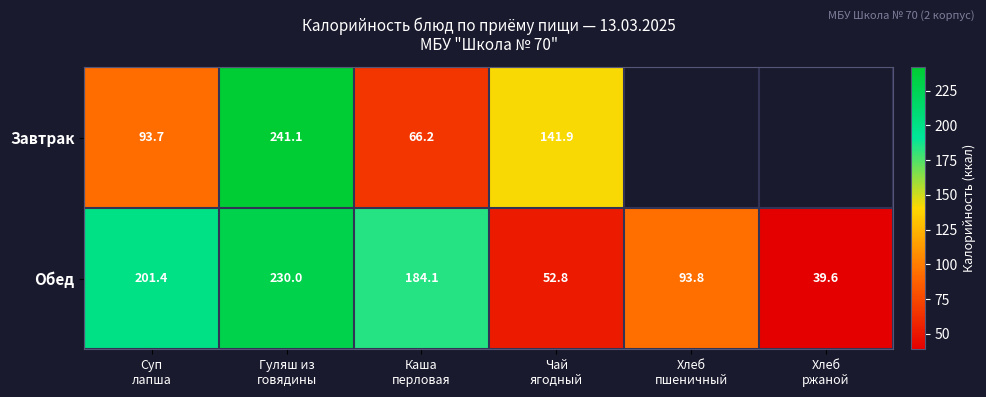

What is the sum of all Обед values?

801.7